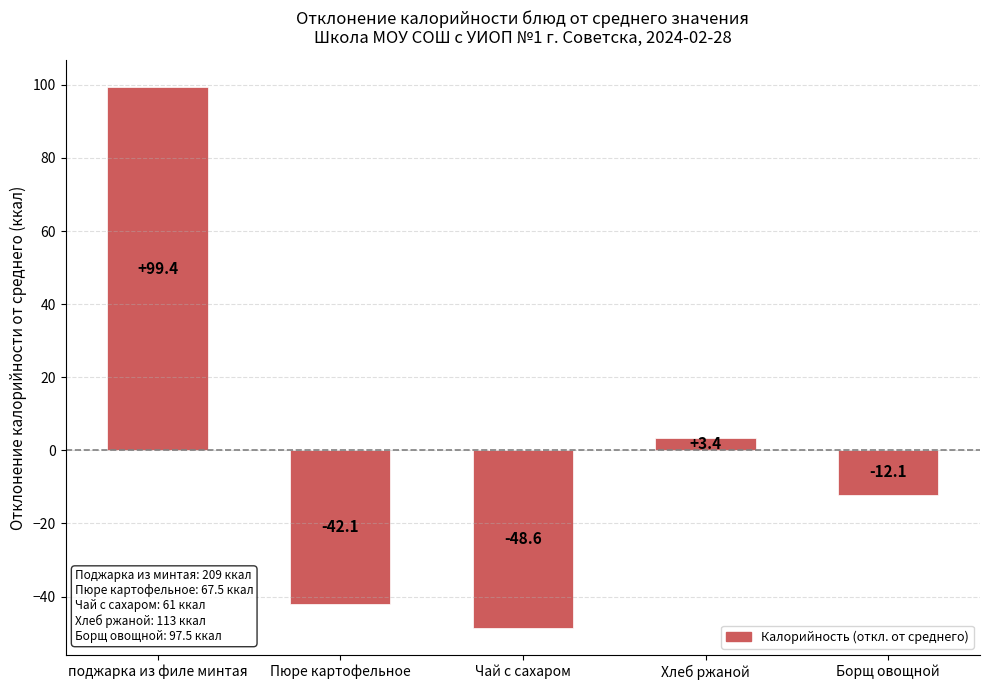

The chart shows a value of 56.1 at поджарка из филе минтая. True or false?

False